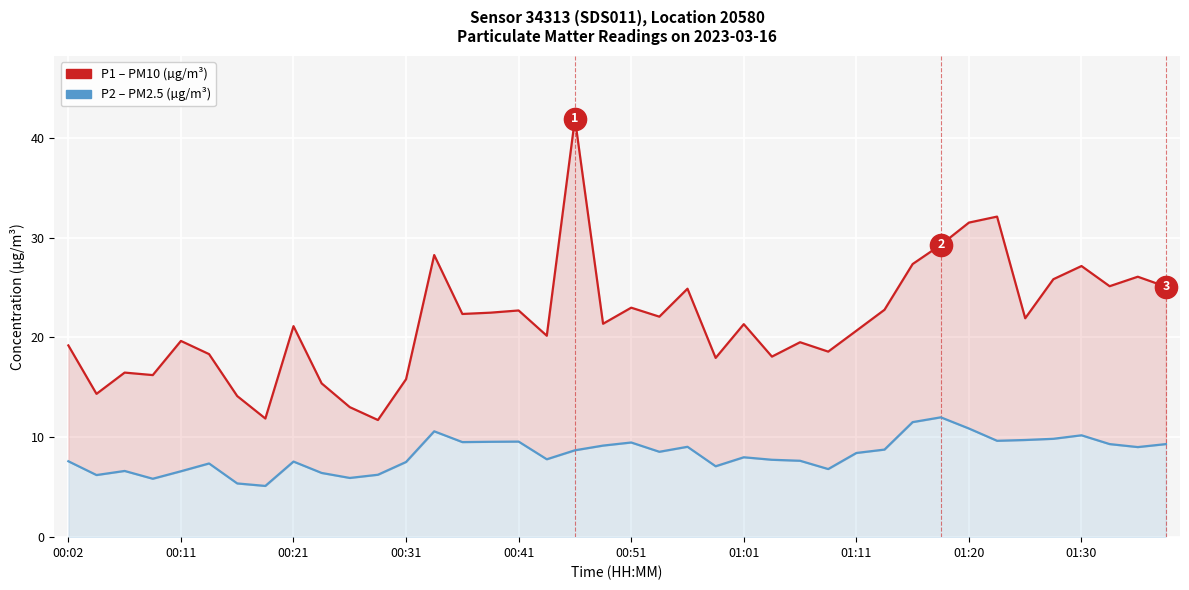

How many interior local peaks does the P1 – PM10 (µg/m³) series have?

13